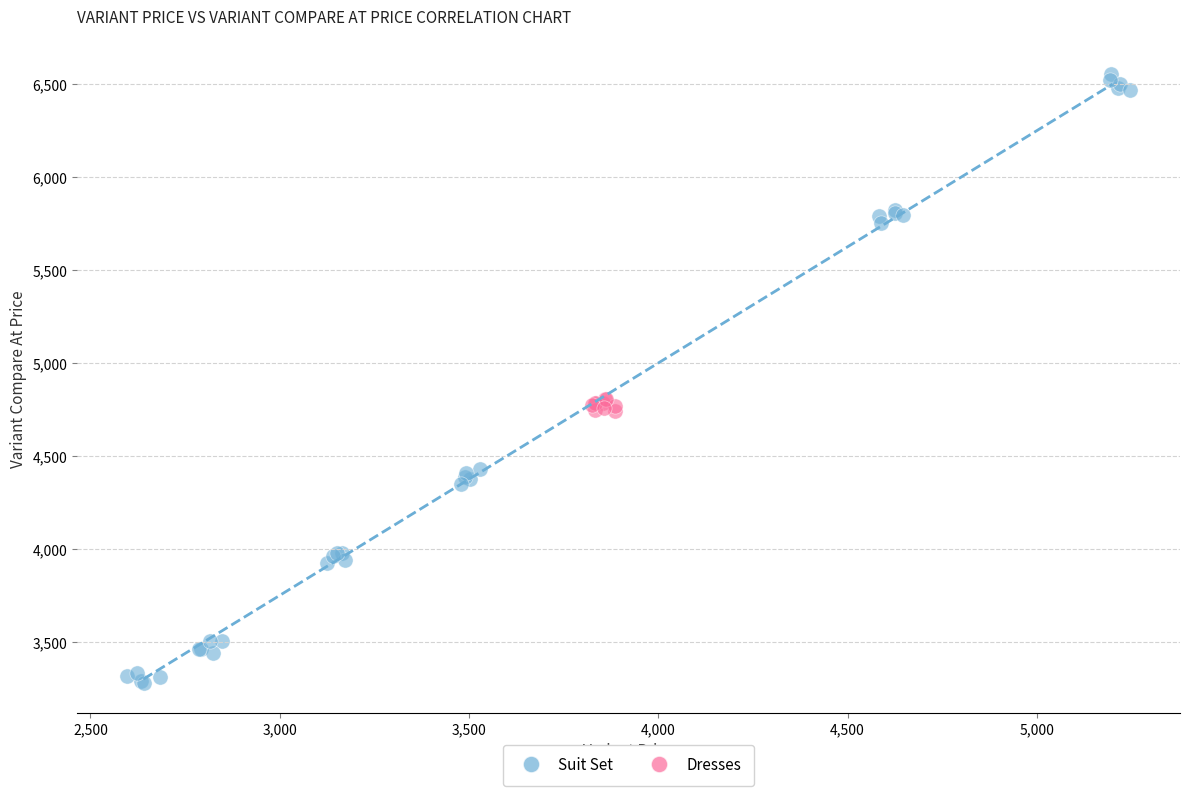

Which series contains the highest Y value?

Suit Set